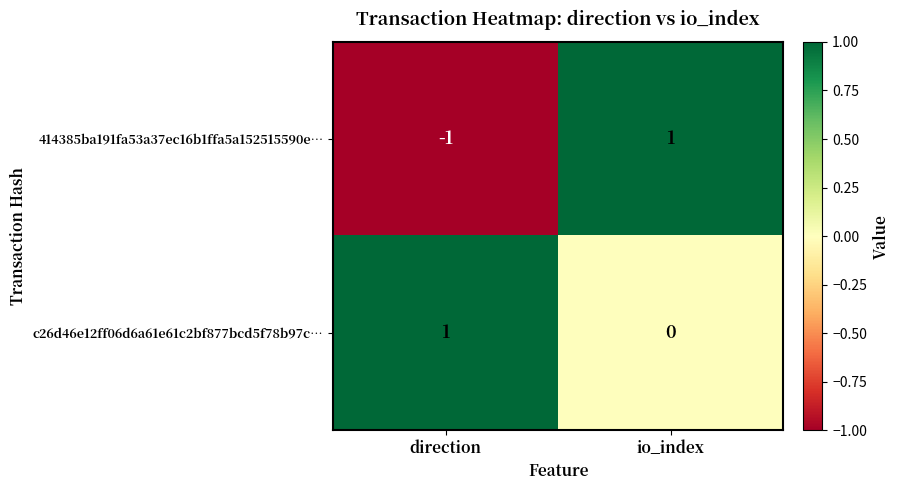

The 414385ba191fa53a37ec16b1ffa5a152515590e… series shows 1 at io_index. True or false?

True